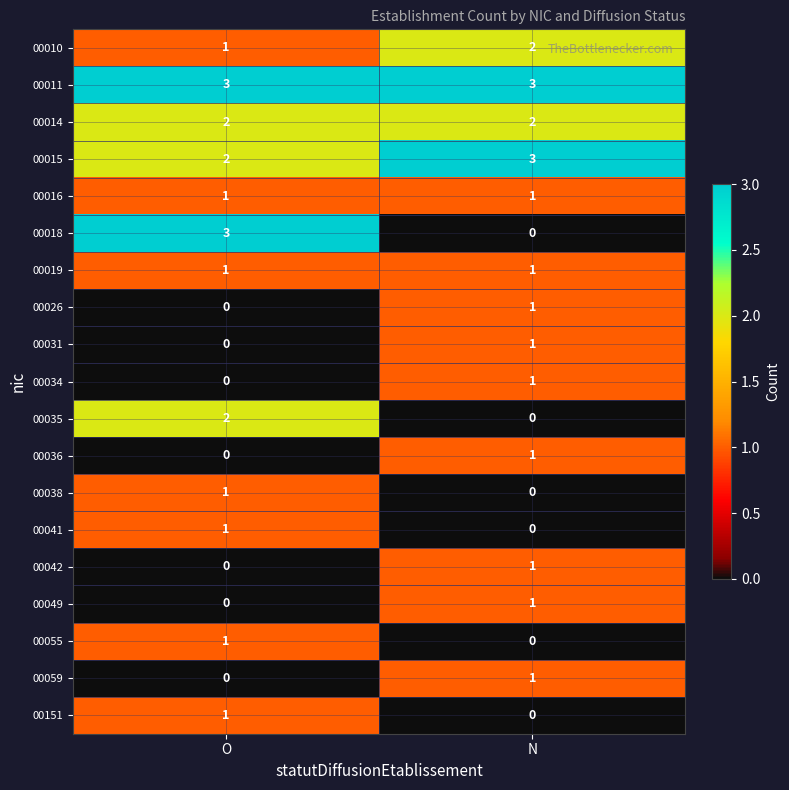

Which series changed the most between O and N?

00018